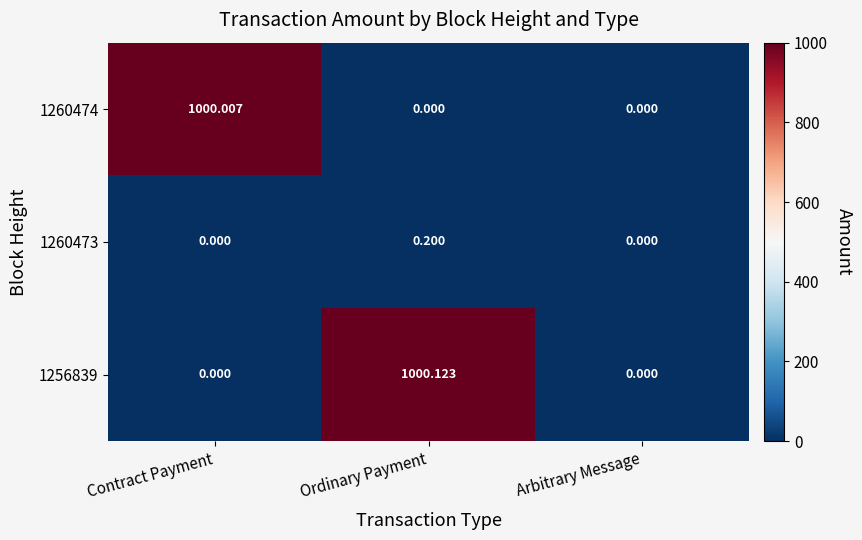

Is the value of 1260473 at Ordinary Payment greater than the value of 1260474 at Ordinary Payment?

Yes